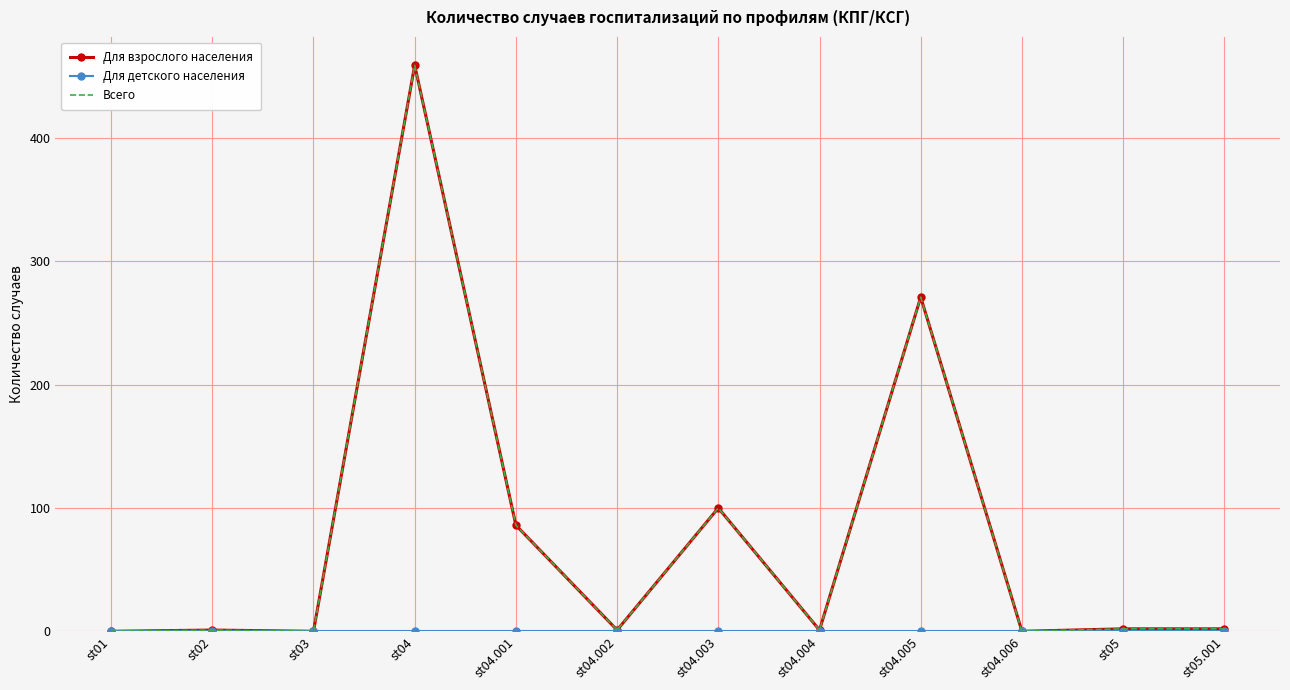

Between st04 and st05.001, which is larger?

st04